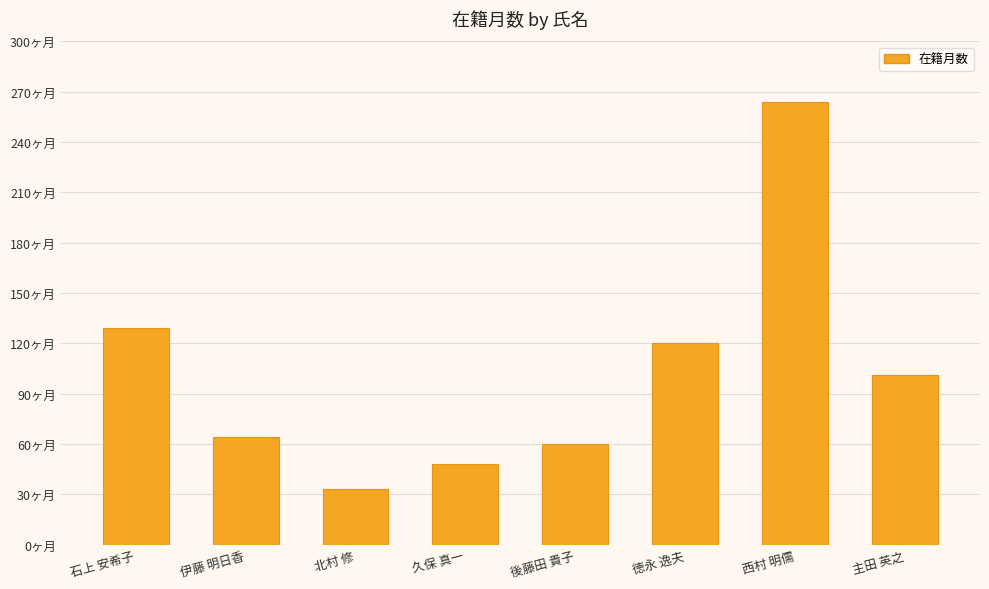

Does the chart contain any negative values?

No